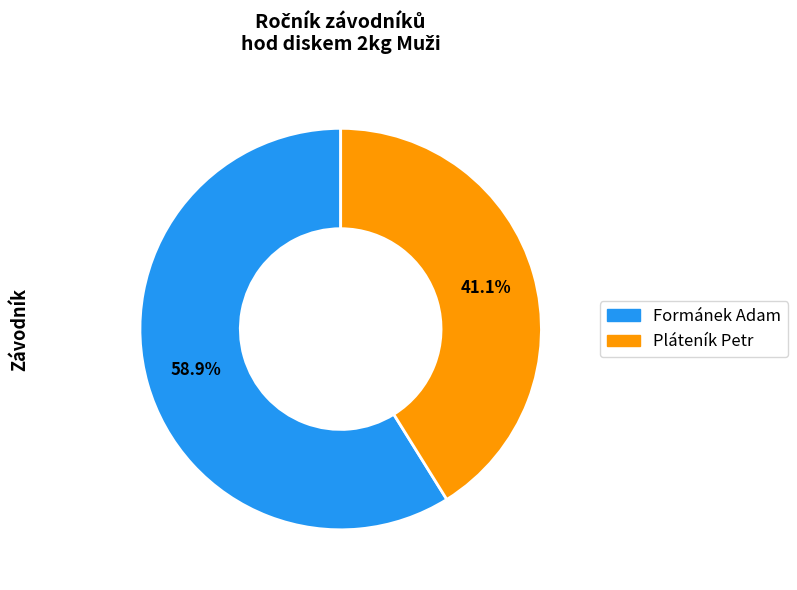

Does Pláteník Petr account for over 50% of the chart?

No